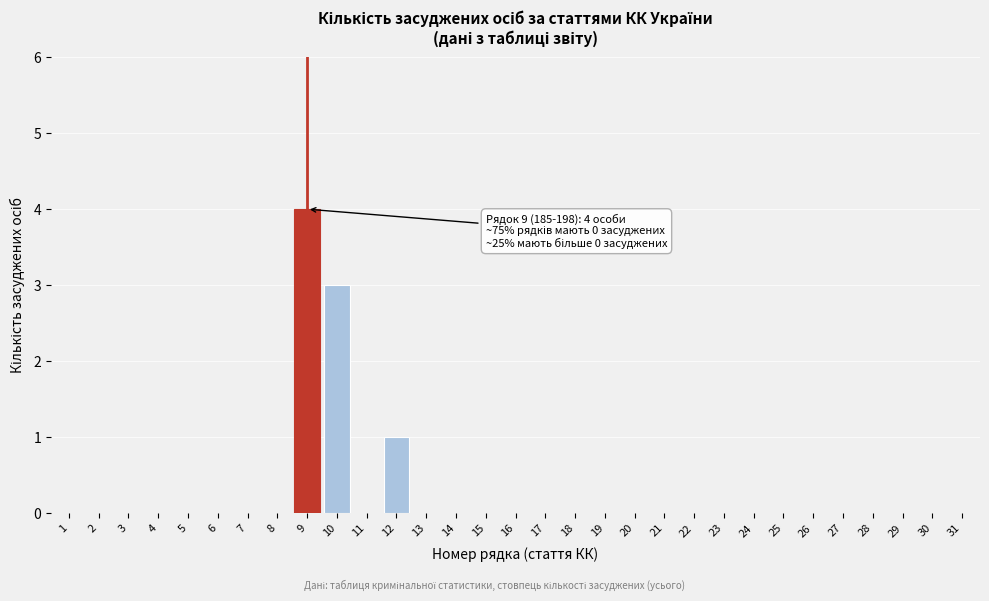

What is the change in value from 1 to 12?

+1